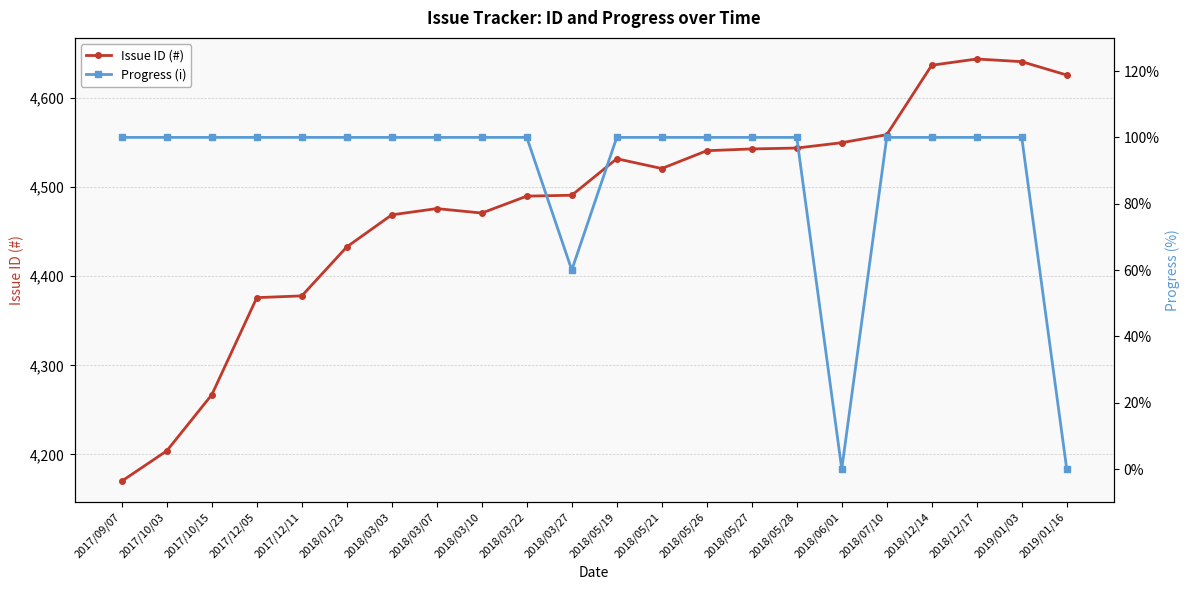

The value of Issue ID (#) at 2018/03/10 is 2346. True or false?

False